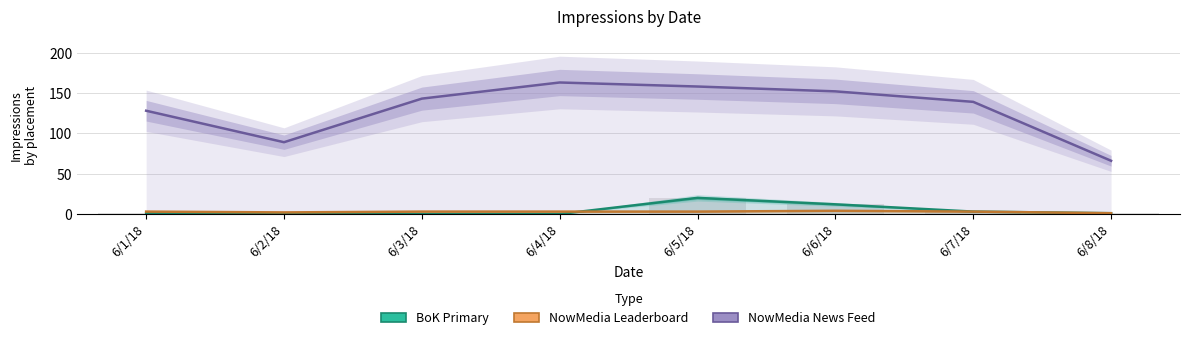

At which category is the sum across all series the highest?

6/5/18